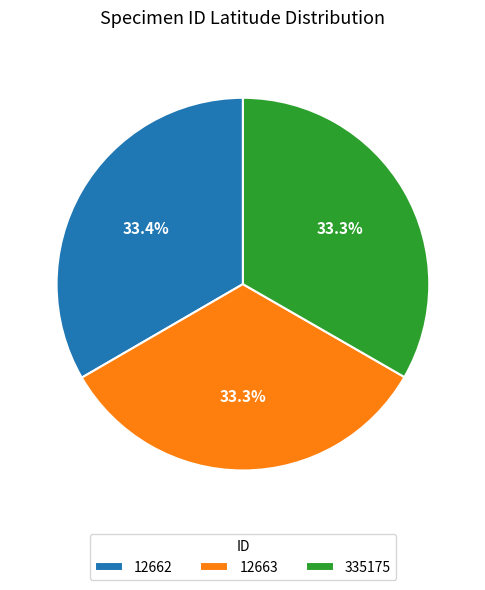

Is there a majority slice in this chart?

No